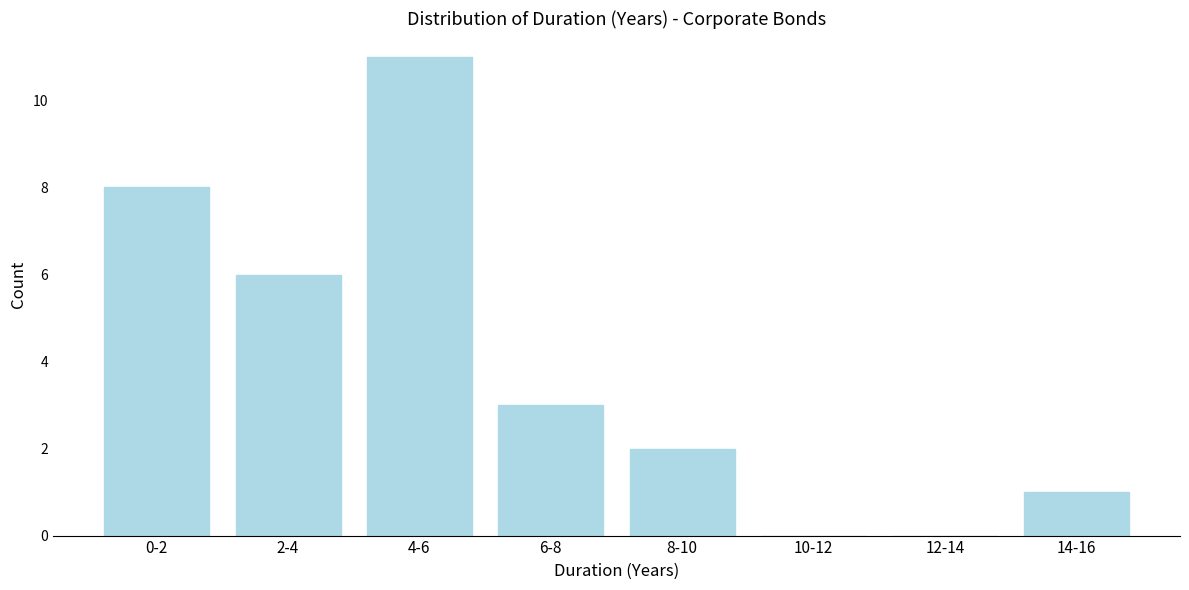

Reading left to right, extract all data points from this chart.

0-2=8	2-4=6	4-6=11	6-8=3	8-10=2	10-12=0	12-14=0	14-16=1